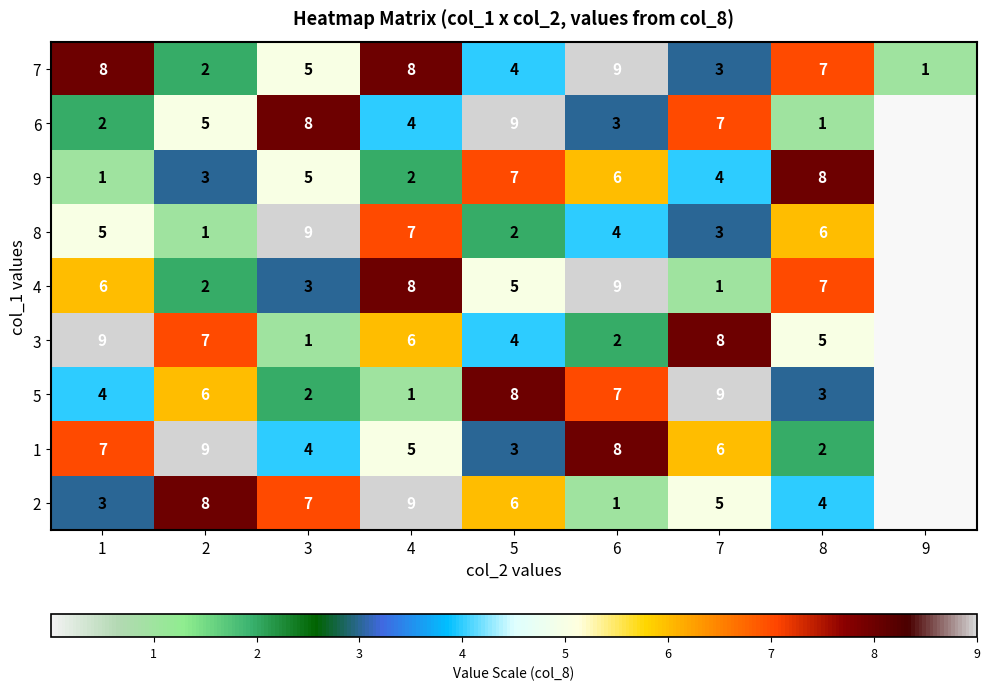

What is the highest value of the 7 series?

9